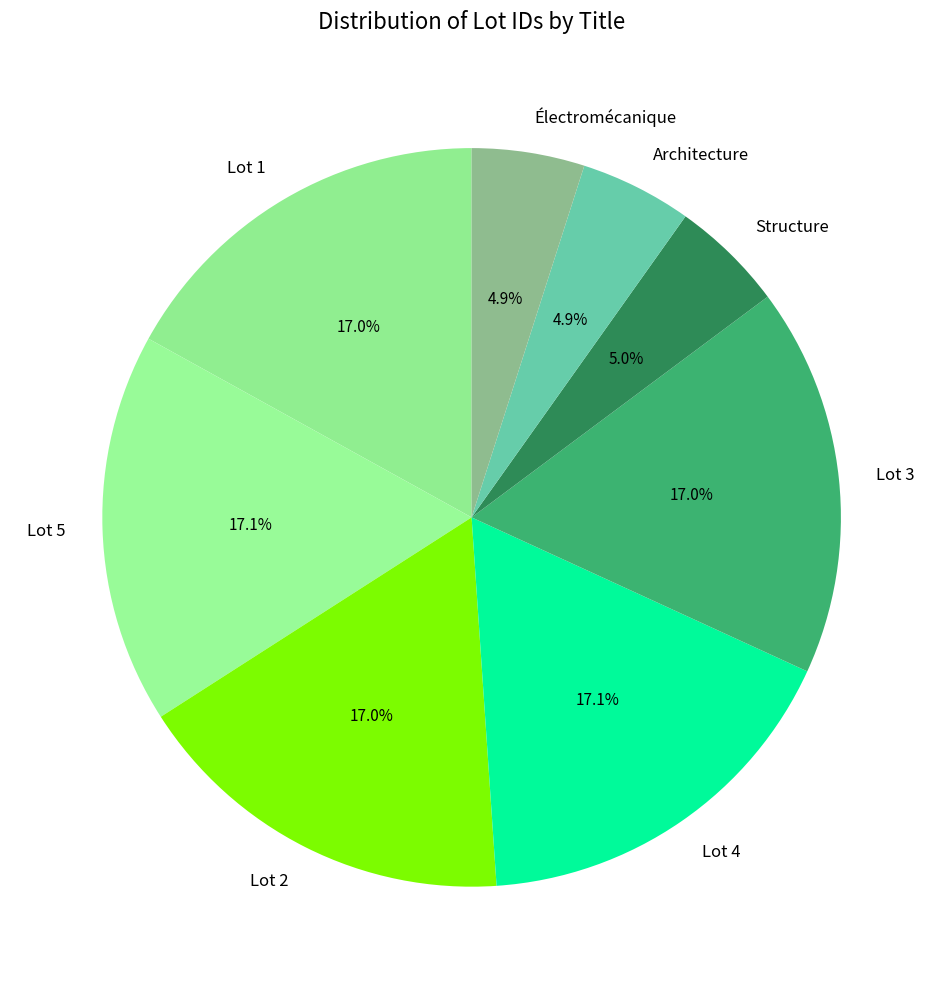

Is Lot 1 the majority of the pie?

No